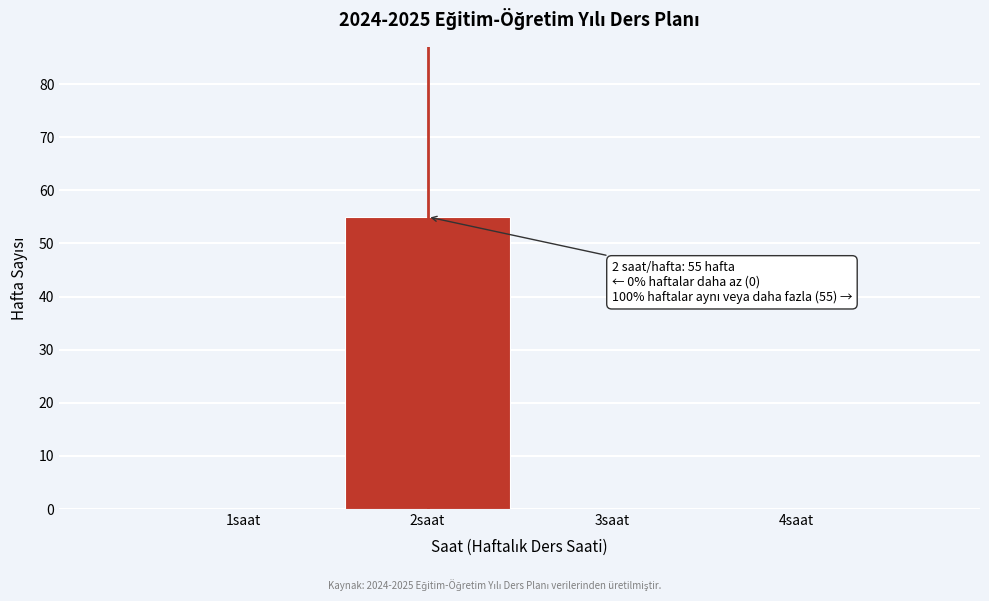

Reading left to right, list all the values displayed in this chart.

1saat=0	2saat=55	3saat=0	4saat=0